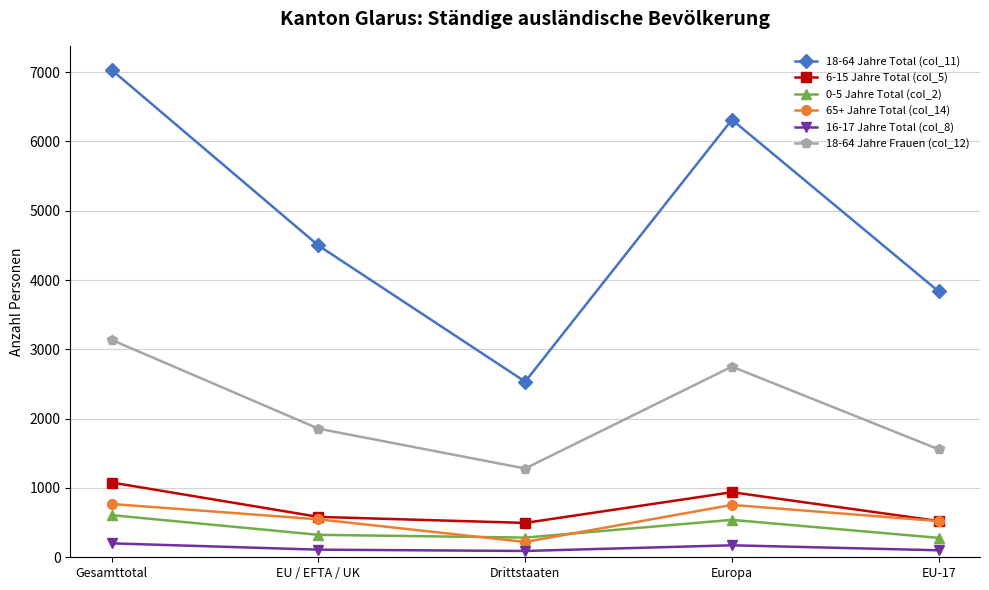

What position from the left is EU-17?

5